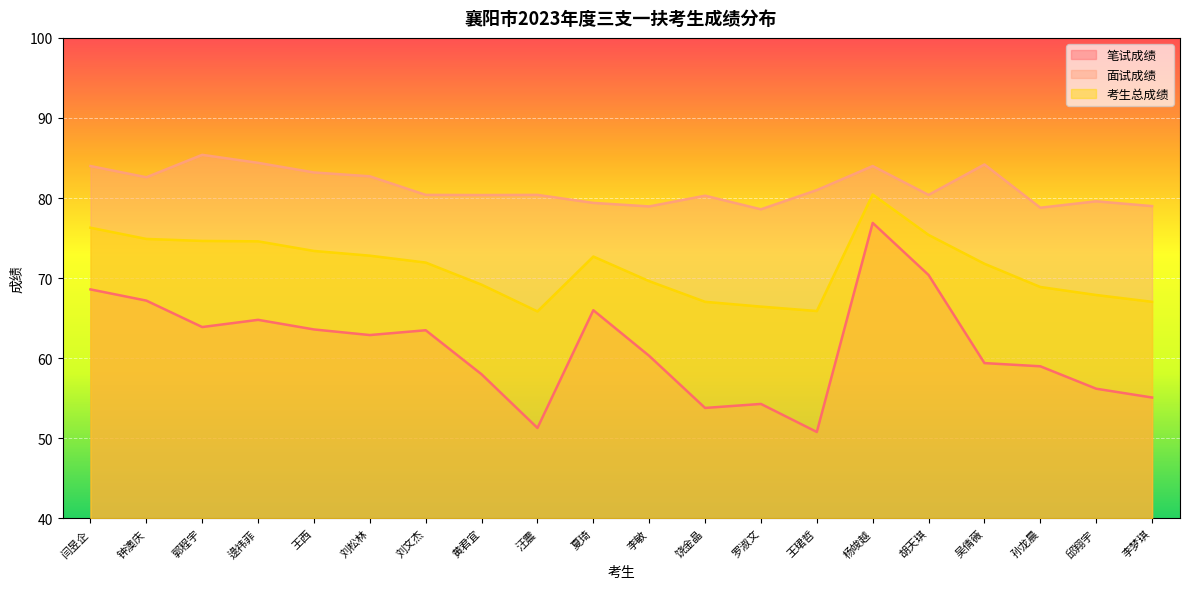

What is the highest value of the 面试成绩 series?

85.4